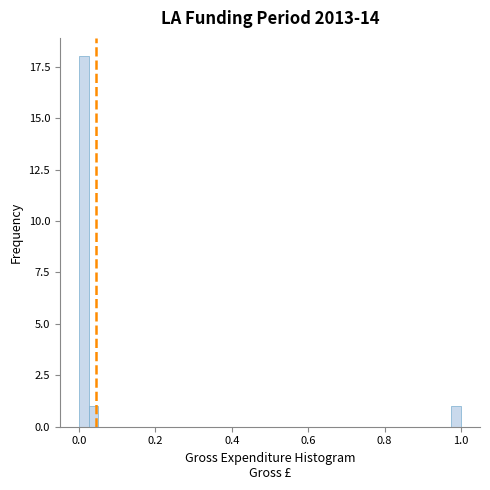

Around what value on the x-axis is the tallest bar? Give the approximate position of its centre, as read against the axis.

0.02